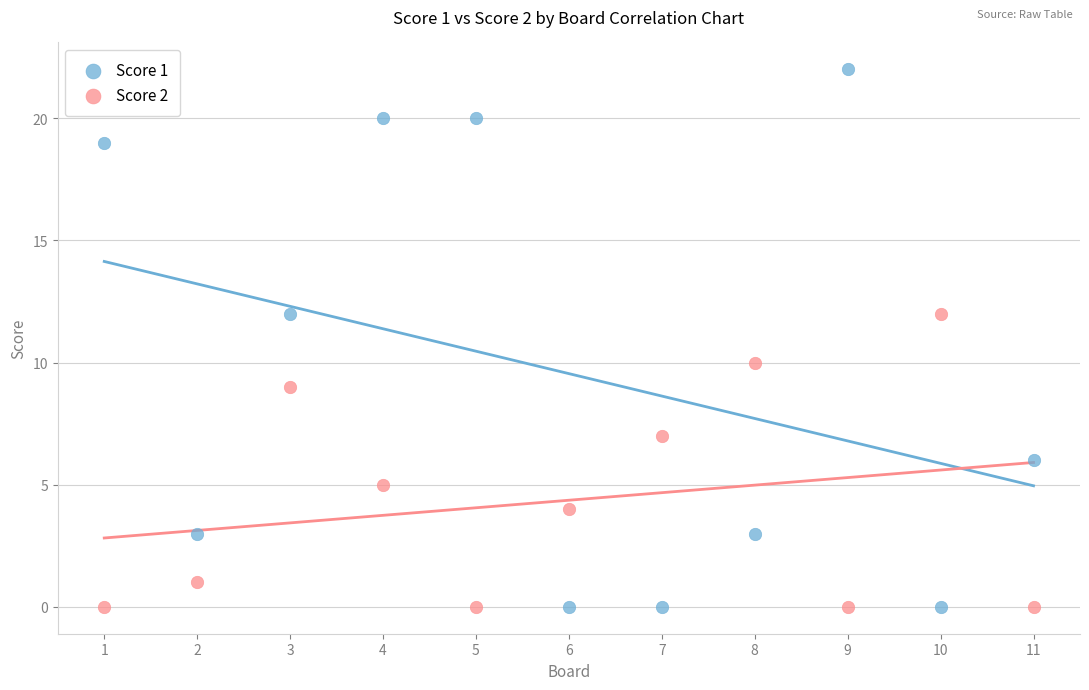

Which series has the largest Y range (max minus min)?

Score 1